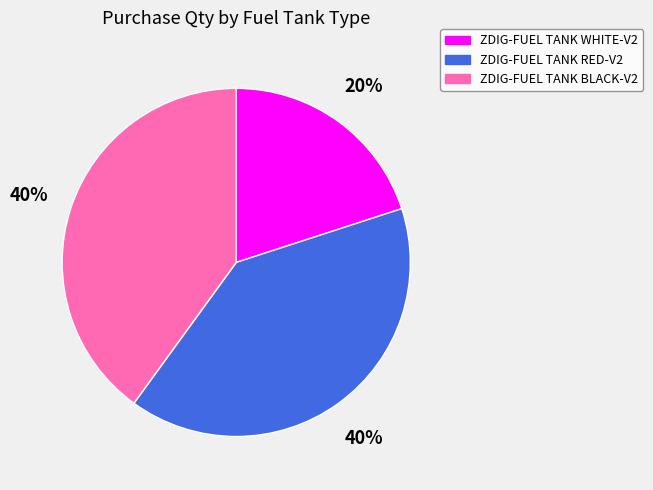

True or false: ZDIG-FUEL TANK WHITE-V2 accounts for 20% of the total.

True